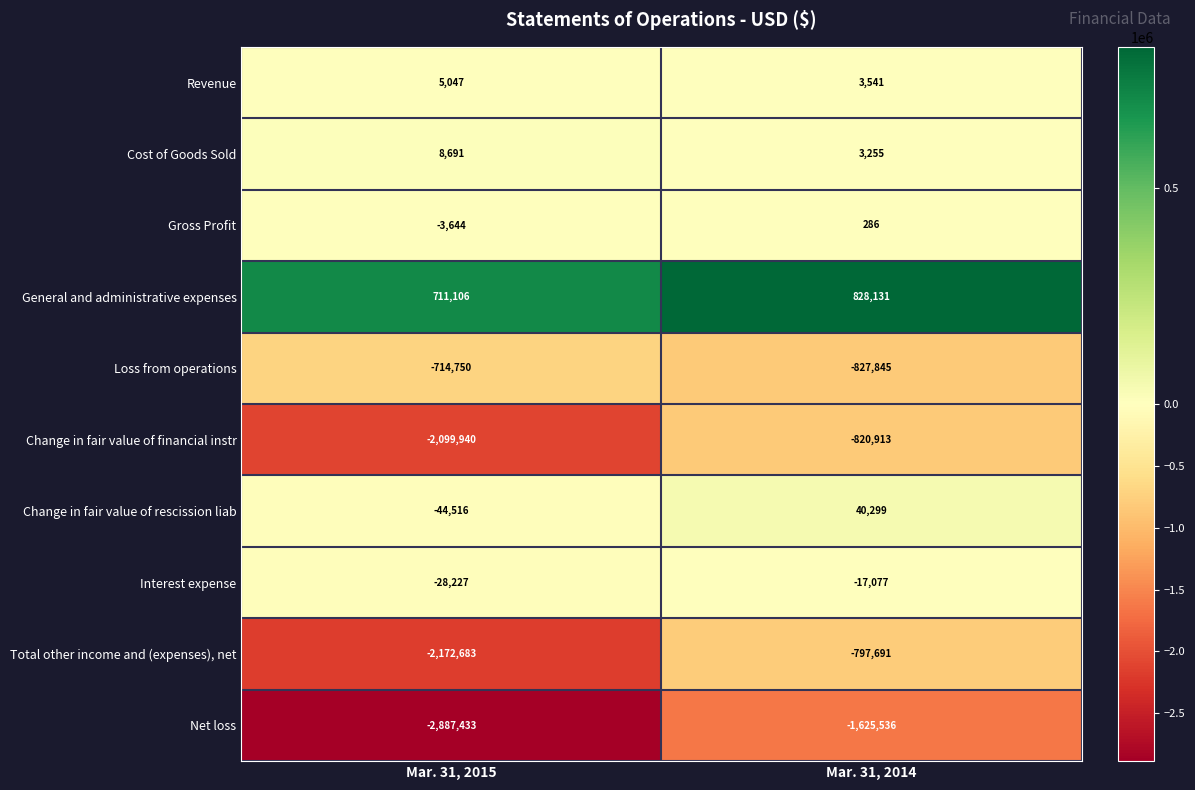

At which category is the sum across all series the highest?

Mar. 31, 2014